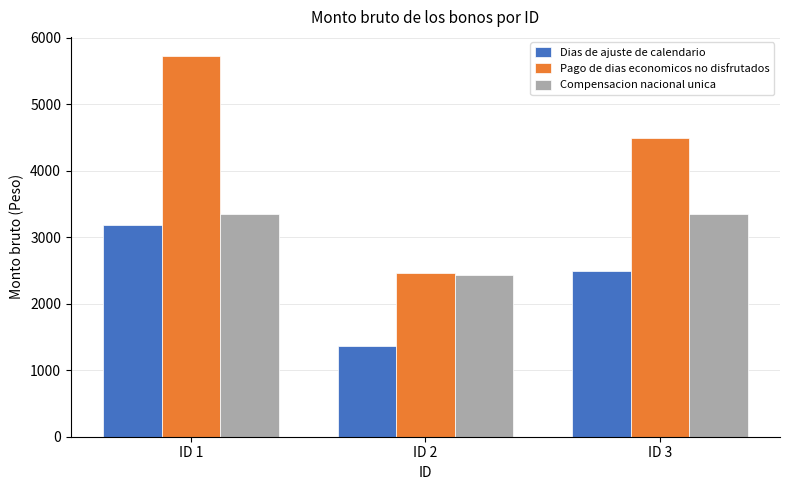

Between ID 1 and ID 2, which series saw the biggest shift?

Pago de dias economicos no disfrutados